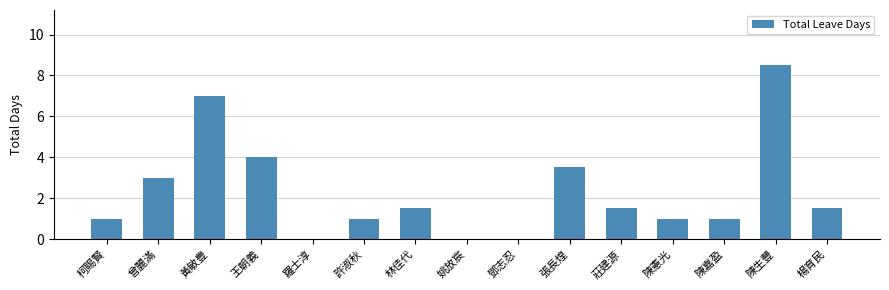

What is the maximum value shown in the chart?

8.5